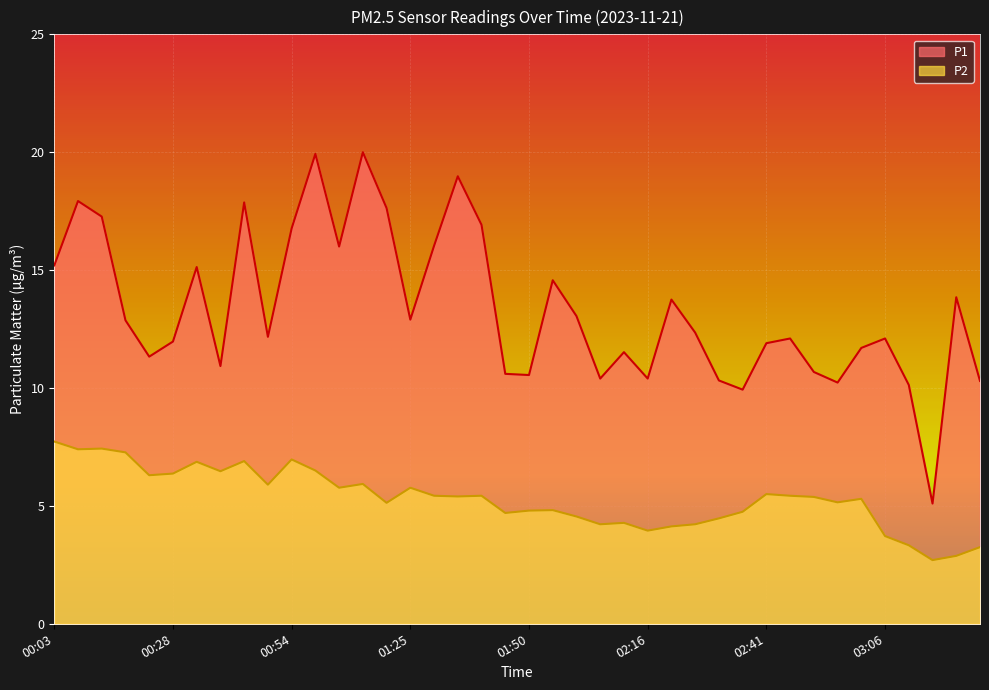

Rank the series by their average value, from lowest to highest.

P2, P1